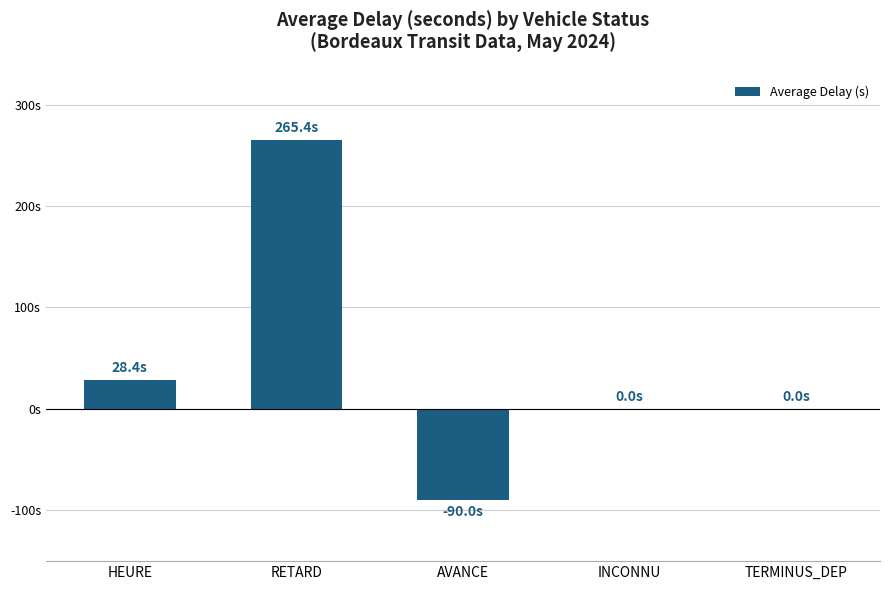

Where does the data first go above 0?

HEURE